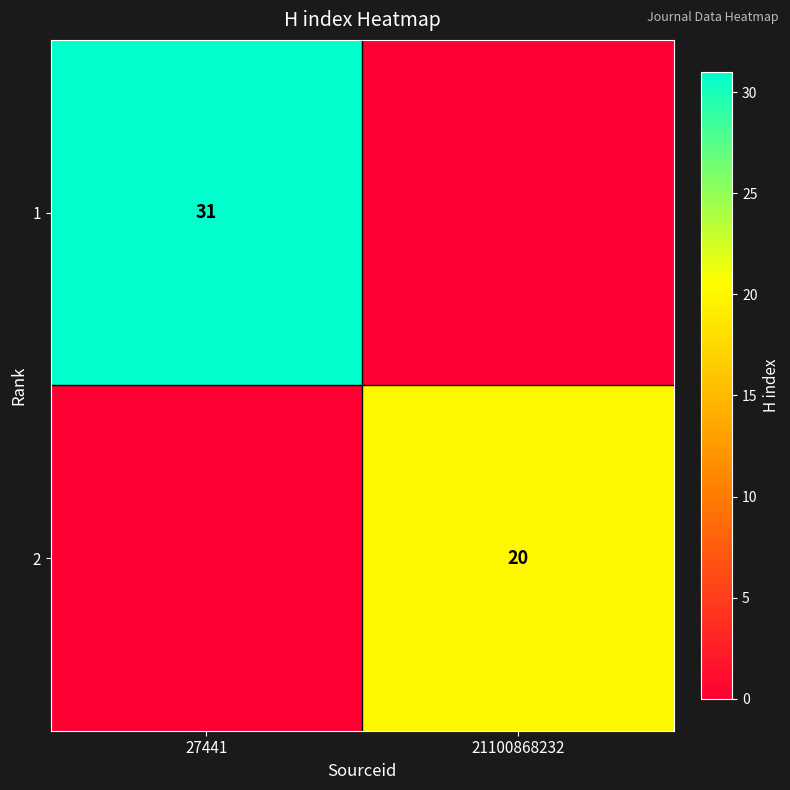

Is the value of 1 at 27441 greater than the value of 2 at 21100868232?

Yes